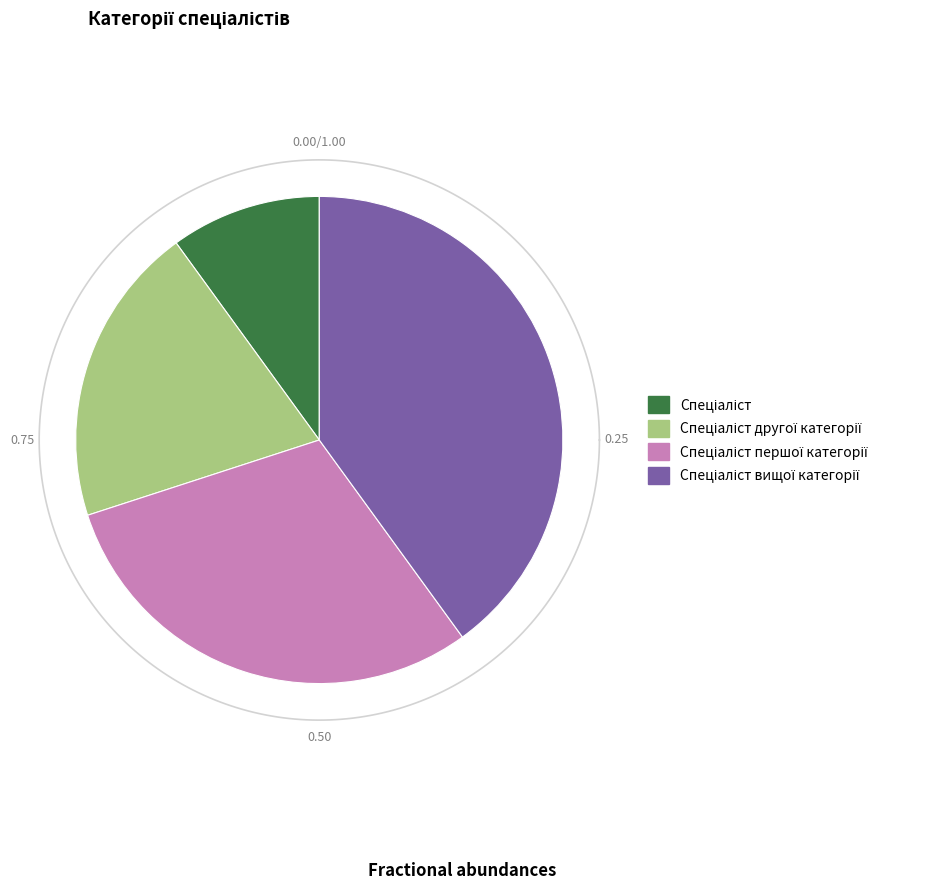

To the nearest percent, what is the difference between the largest and smallest slice percentages?

30%